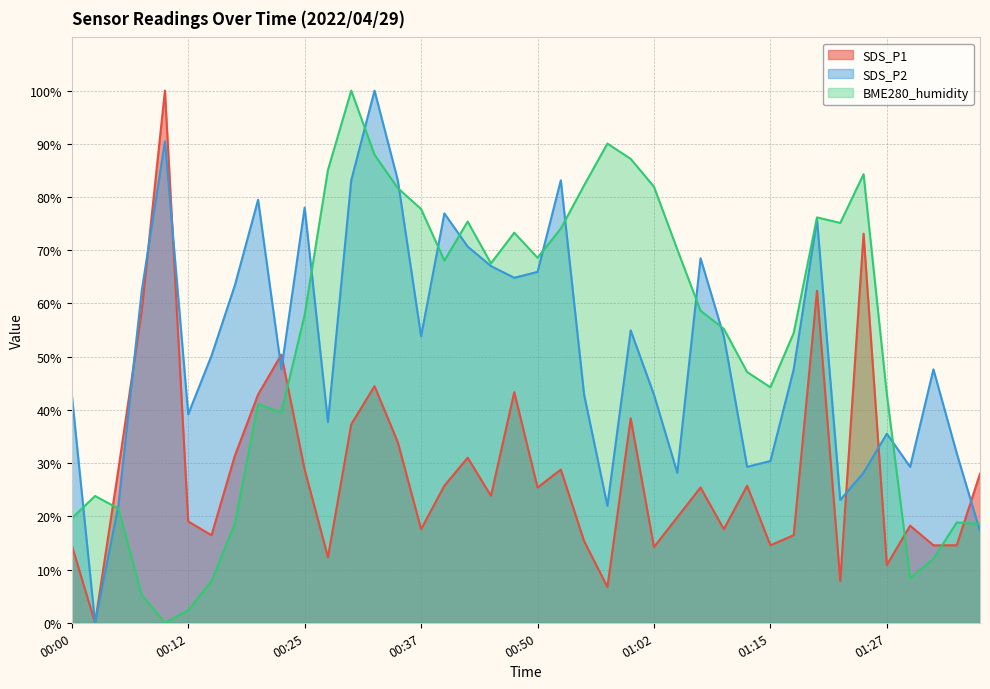

Which series has the largest total across all categories?

BME280_humidity